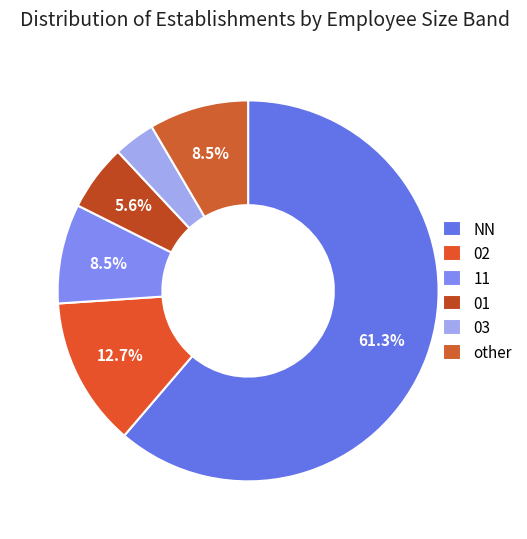

Which slice represents more than half of the pie?

NN